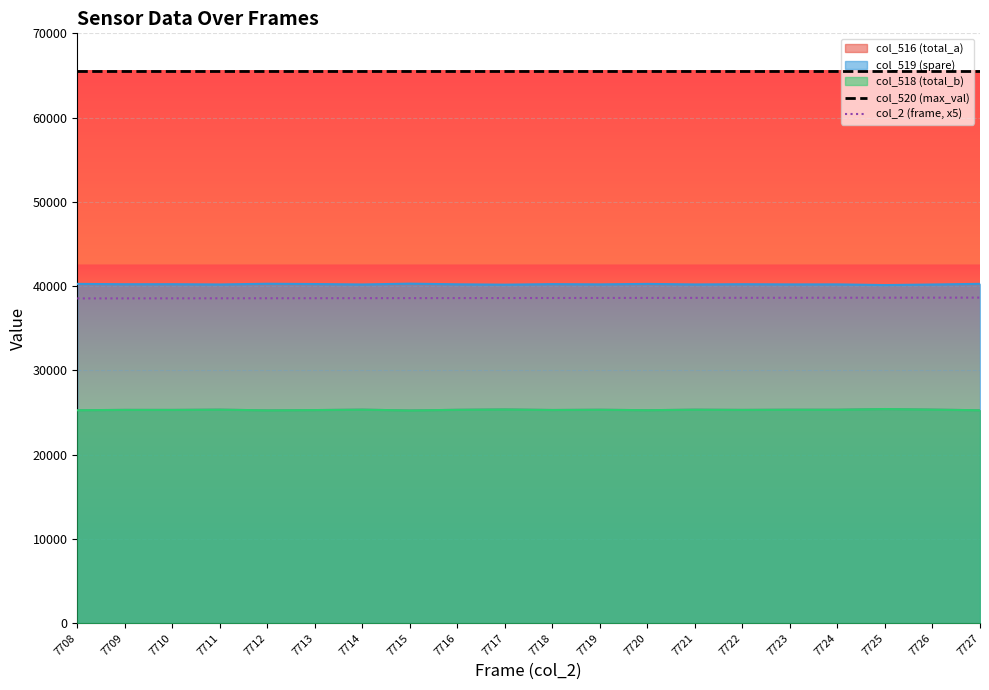

Is the value of col_520 (max_val) at 7711 greater than the value of col_2 (frame, x5) at 7724?

Yes